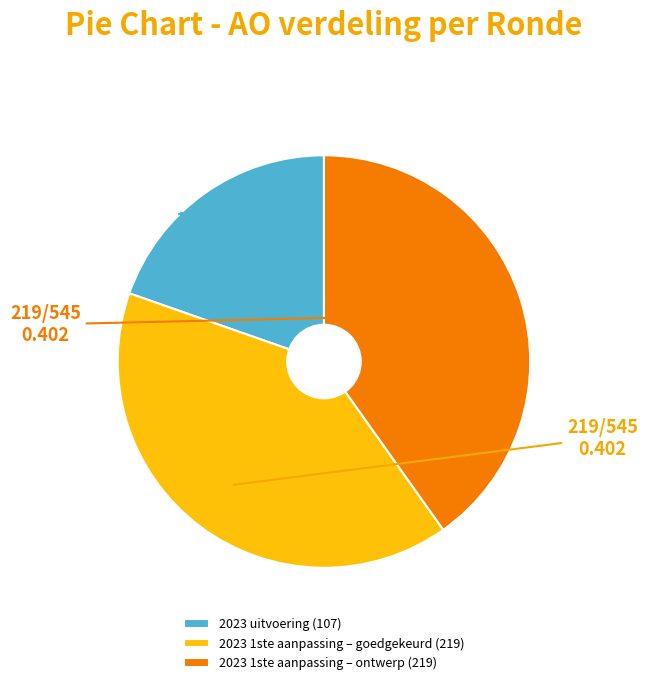

Between 2023 1ste aanpassing – goedgekeurd (219) and 2023 uitvoering (107), which is larger?

2023 1ste aanpassing – goedgekeurd (219)